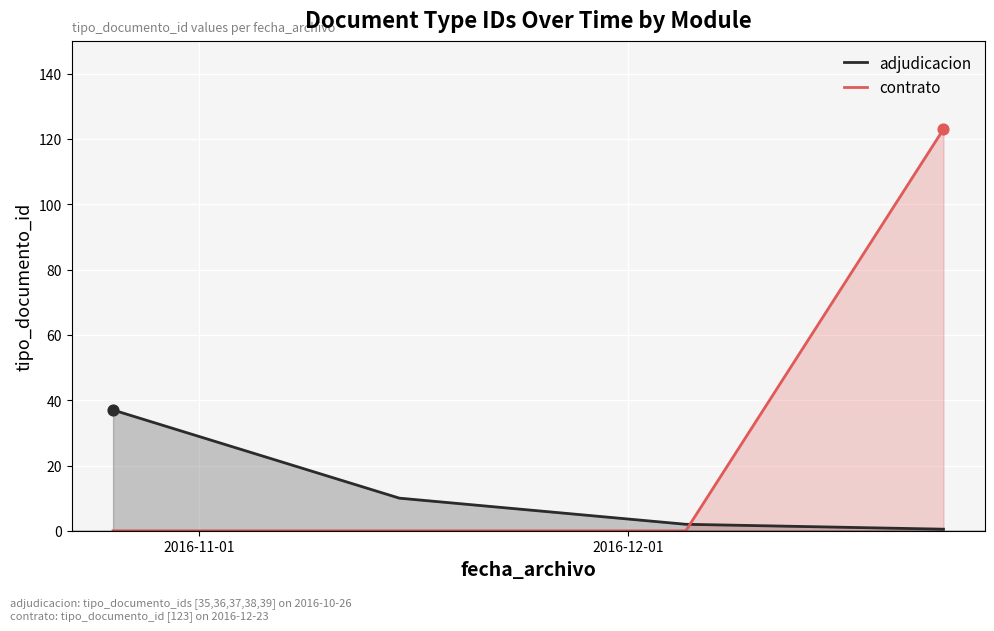

Which series has the largest total across all categories?

contrato